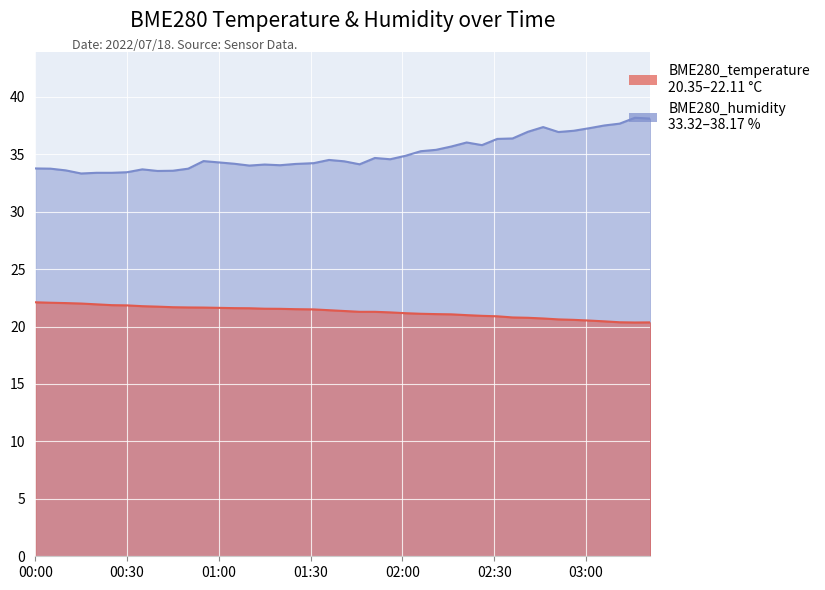

What position from the right is 2022/07/18 00:40?

32